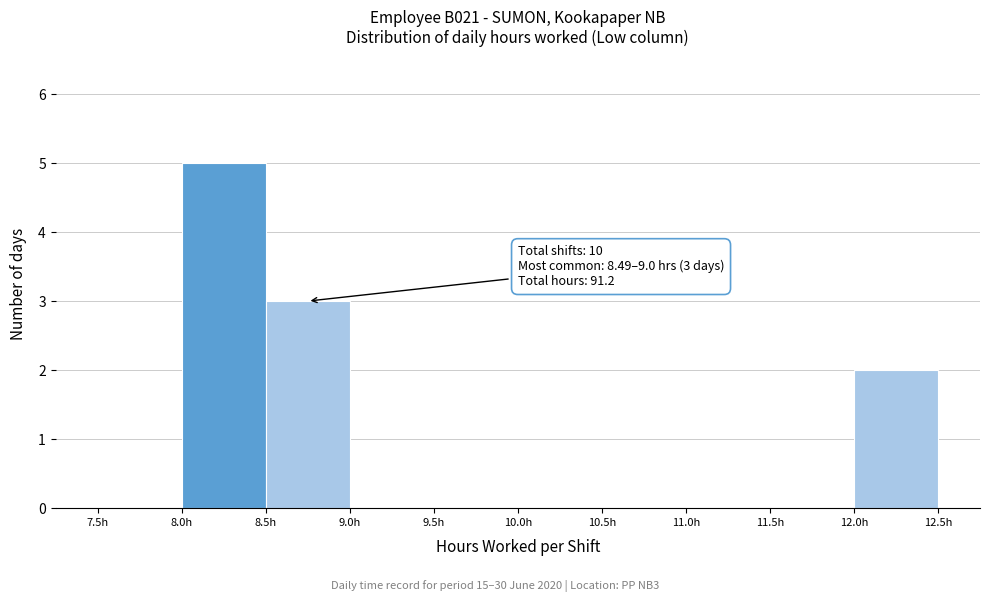

Which range on the x-axis has the tallest bar?

8.0 to 8.5